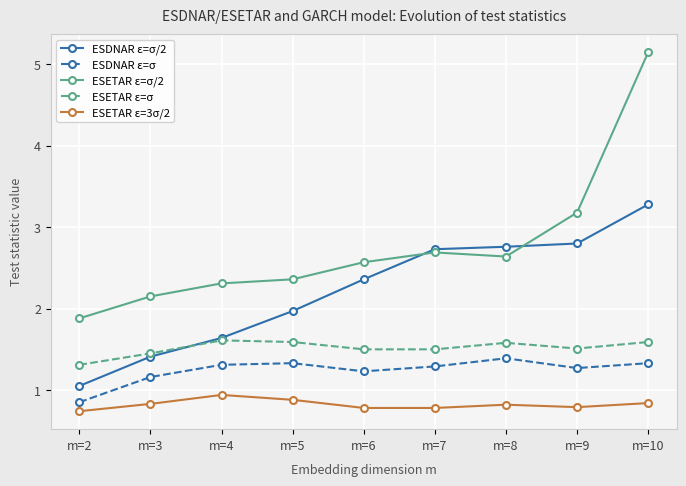

What is the highest value of the ESETAR ε=3σ/2 series?

0.9